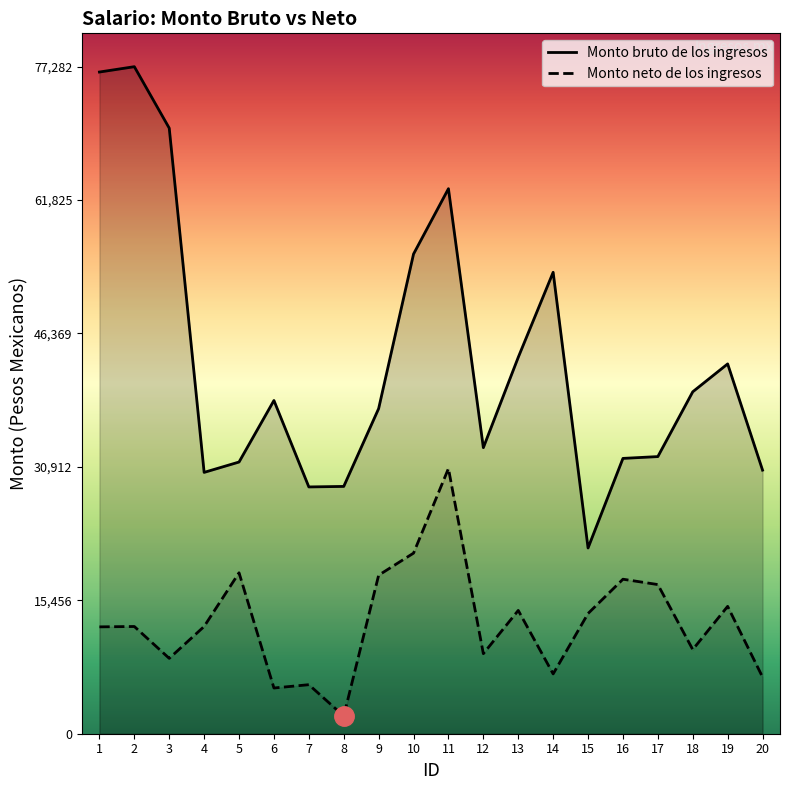

At which category is the sum across all series the highest?

11